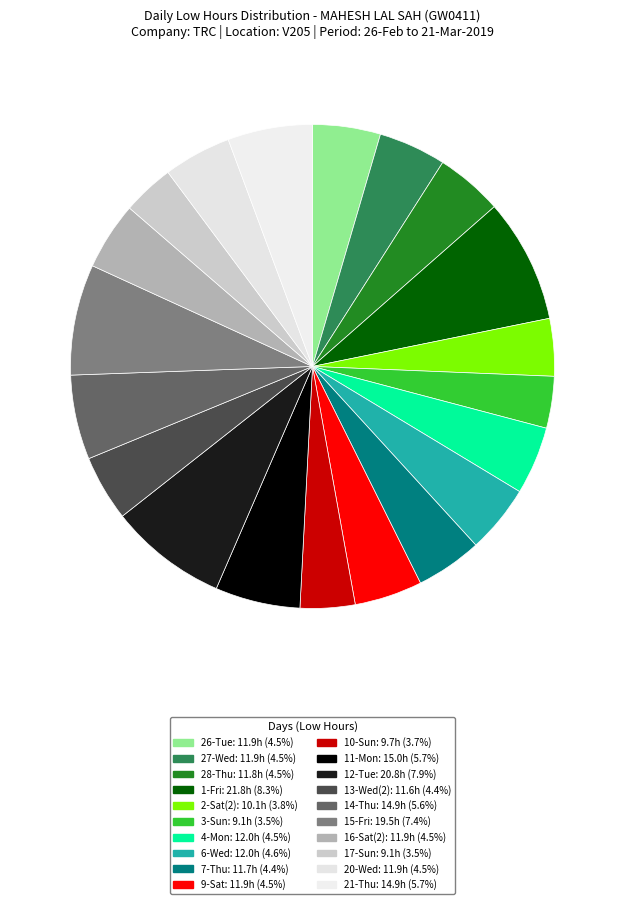

How many segments does this pie chart have?

20